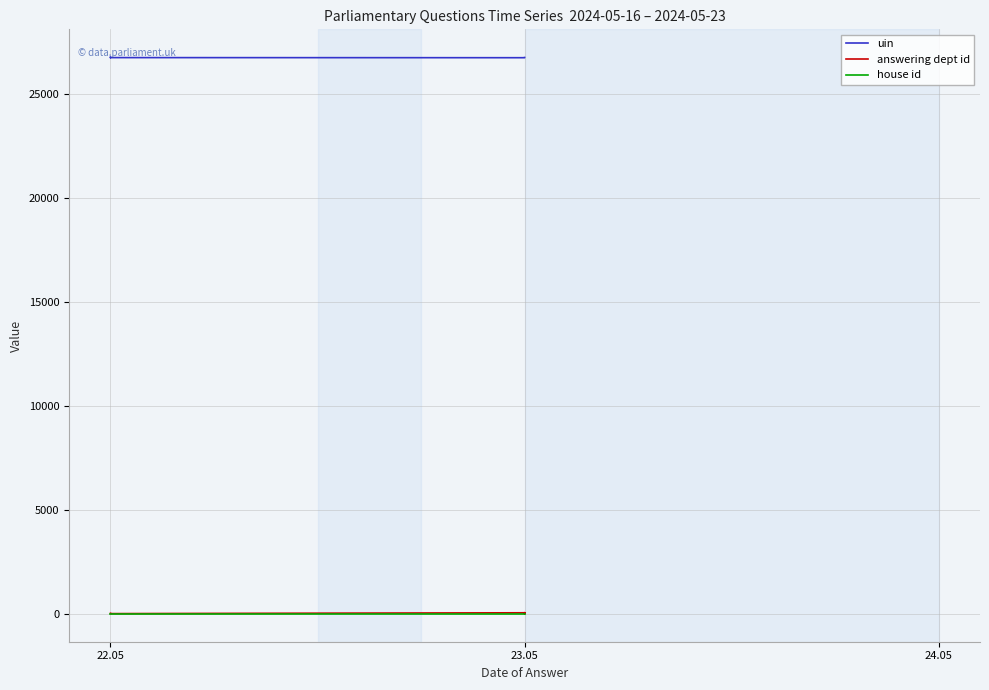

Which series has the largest total across all categories?

uin